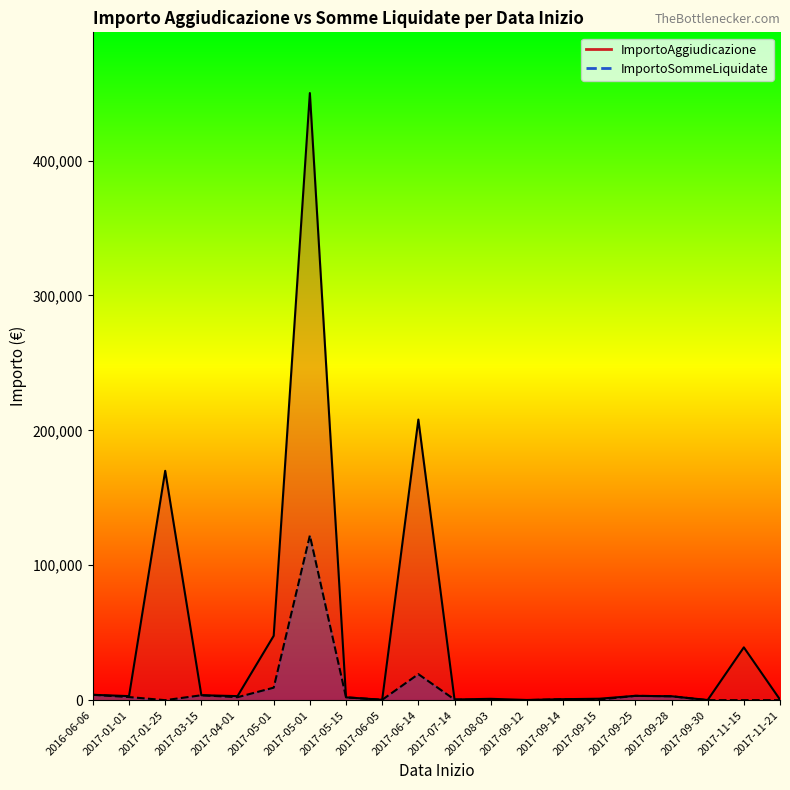

The value of ImportoSommeLiquidate at 2017-03-15 is 3641.0. True or false?

True